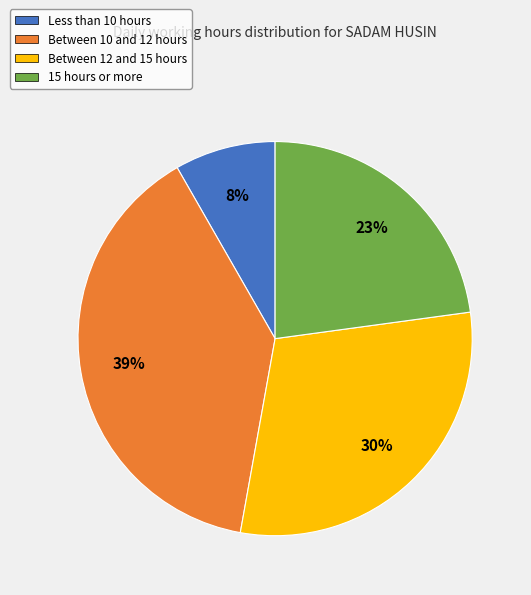

To the nearest percent, what is the average slice percentage?

25%